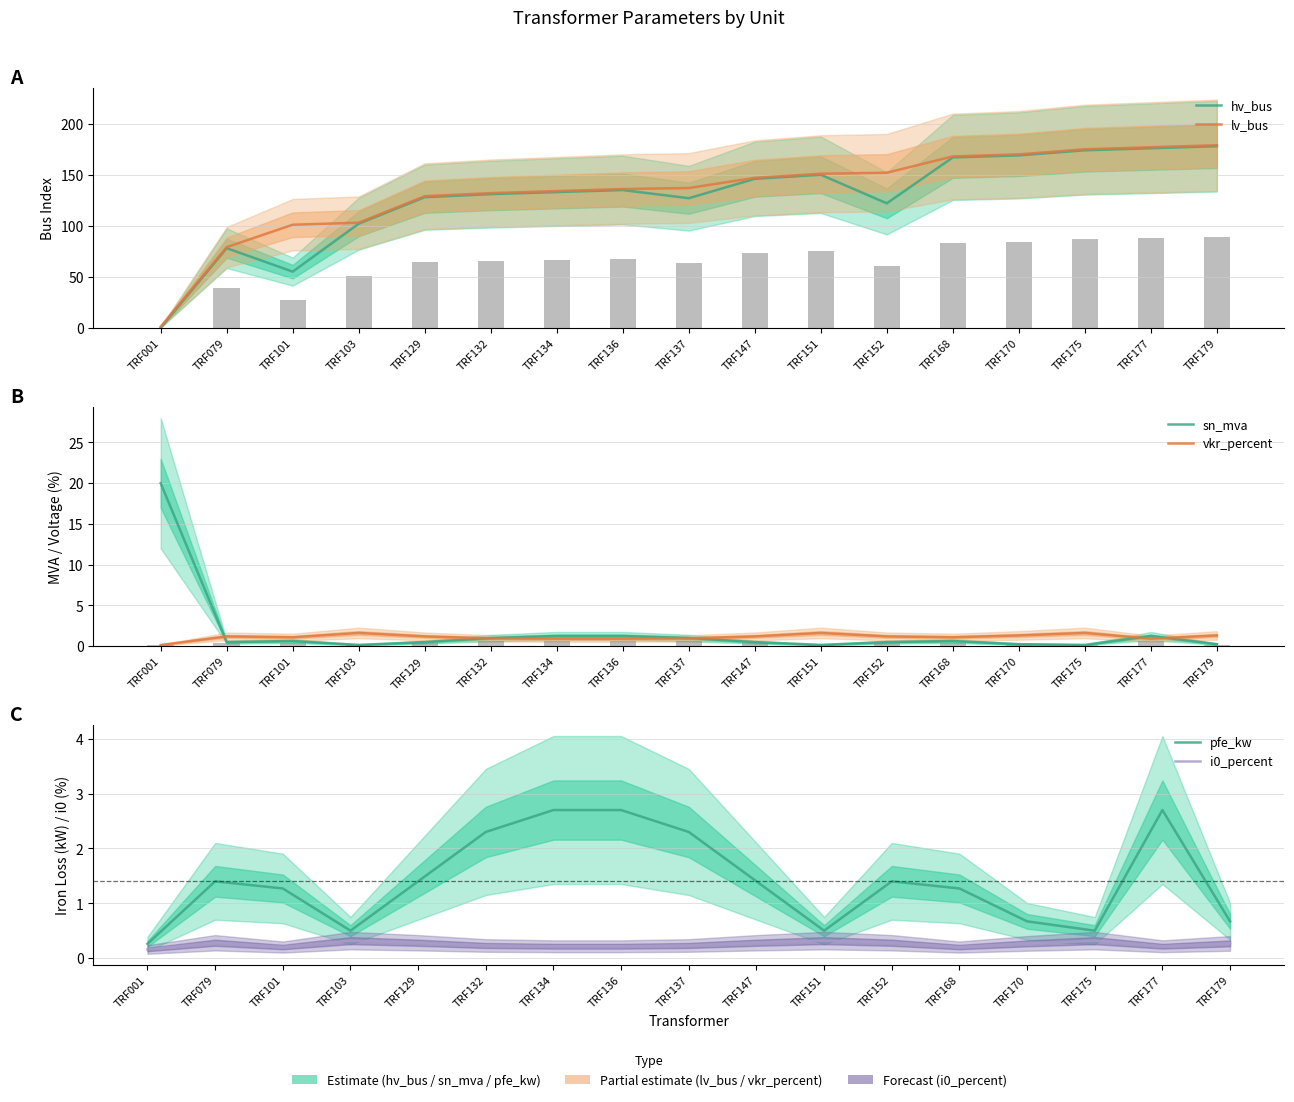

Rank the series at TRF101 from highest to lowest value.

lv_bus, hv_bus, pfe_kw, vkr_percent, sn_mva, i0_percent